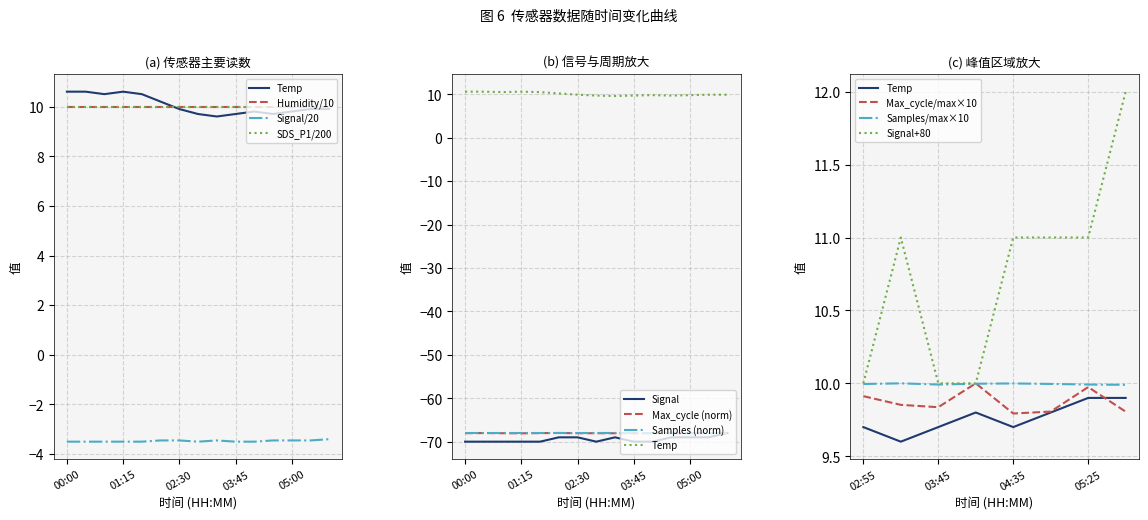

List the labels in order of Temp value, smallest first.

03:20, 02:55, 03:45, 04:35, 04:10, 05:00, 02:30, 05:25, 05:50, 02:05, 00:50, 01:40, 00:00, 00:25, 01:15